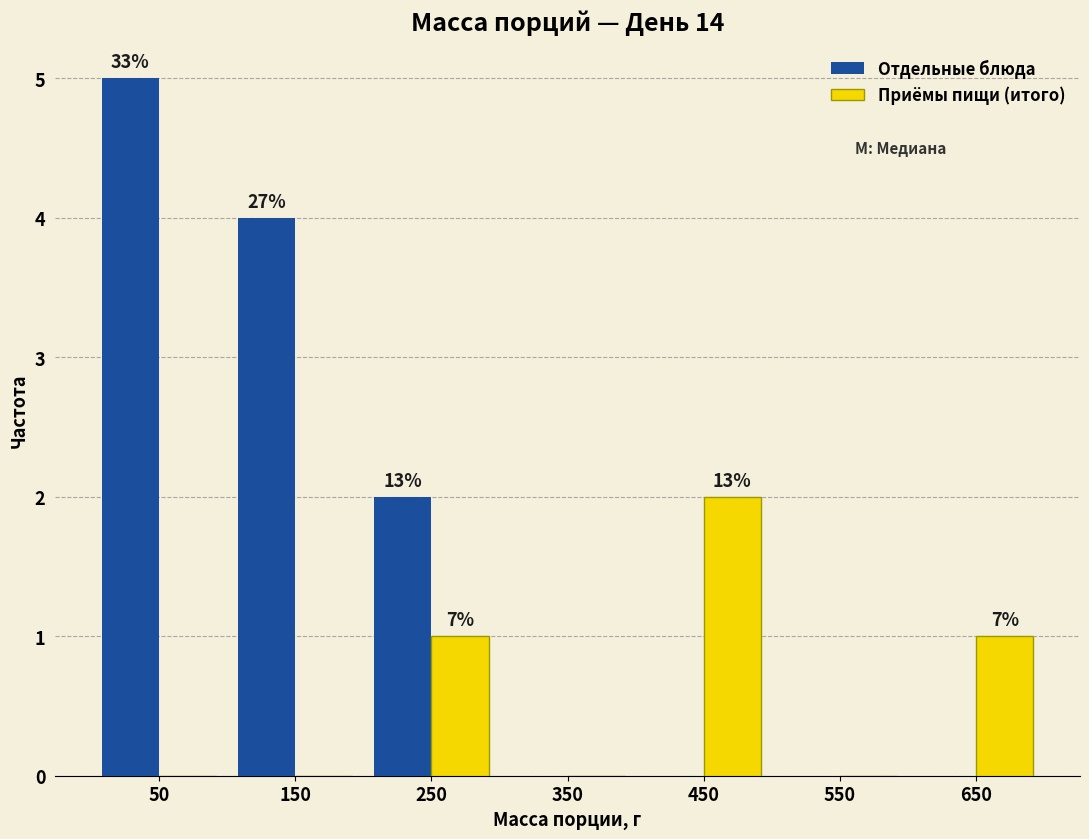

In the Приёмы пищи (итого) series, which range on the x-axis has the tallest bar?

400 to 500